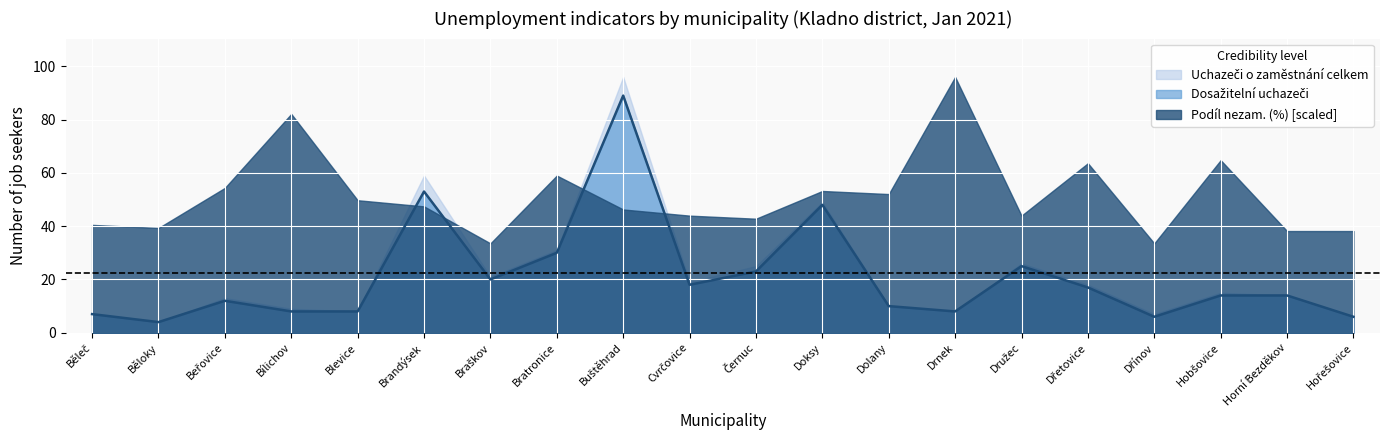

What position from the left is Bratronice?

8